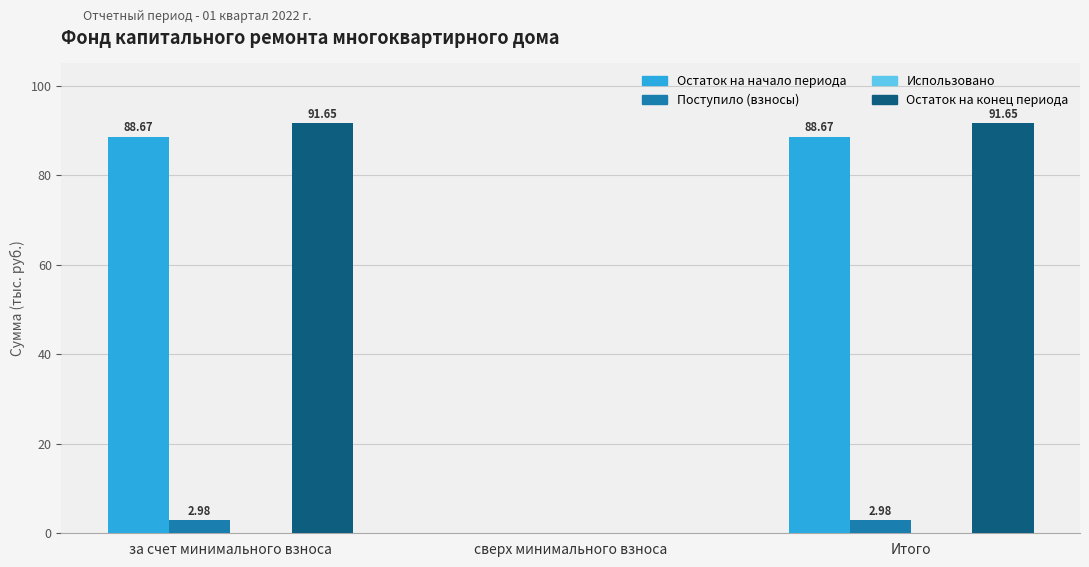

How many data points in Остаток на конец периода are above 91?

2